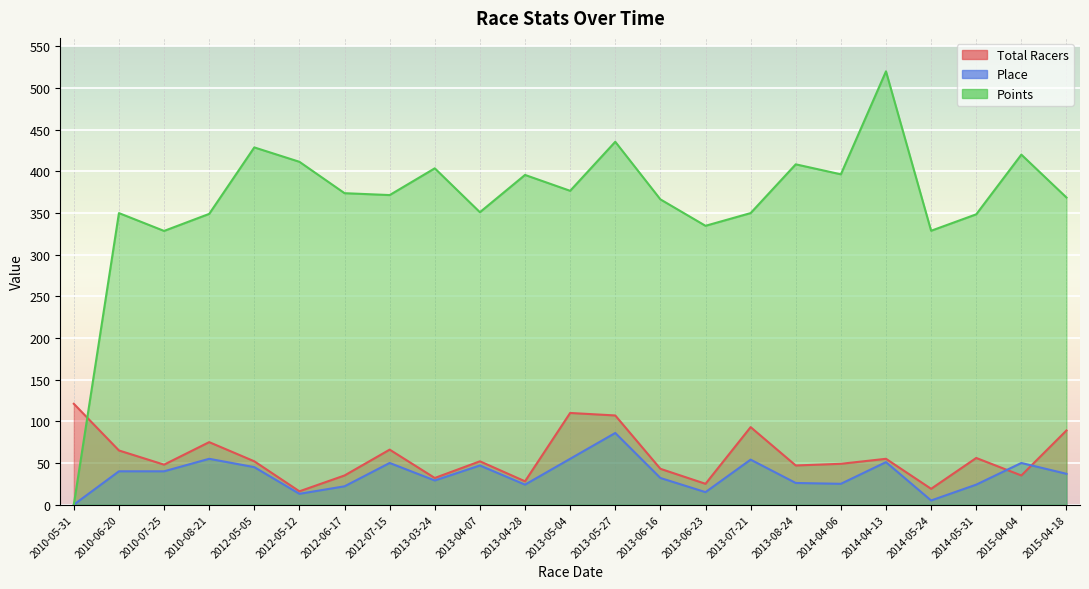

What is the label of the 11th point from the left?

2013-04-28